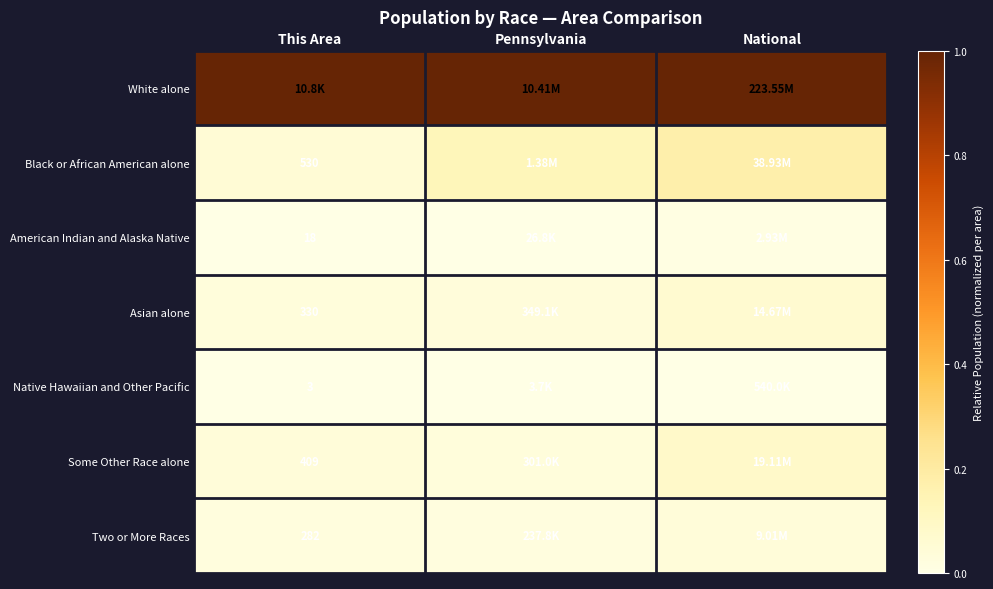

Which category has the lowest value in the American Indian and Alaska Native series?

This Area